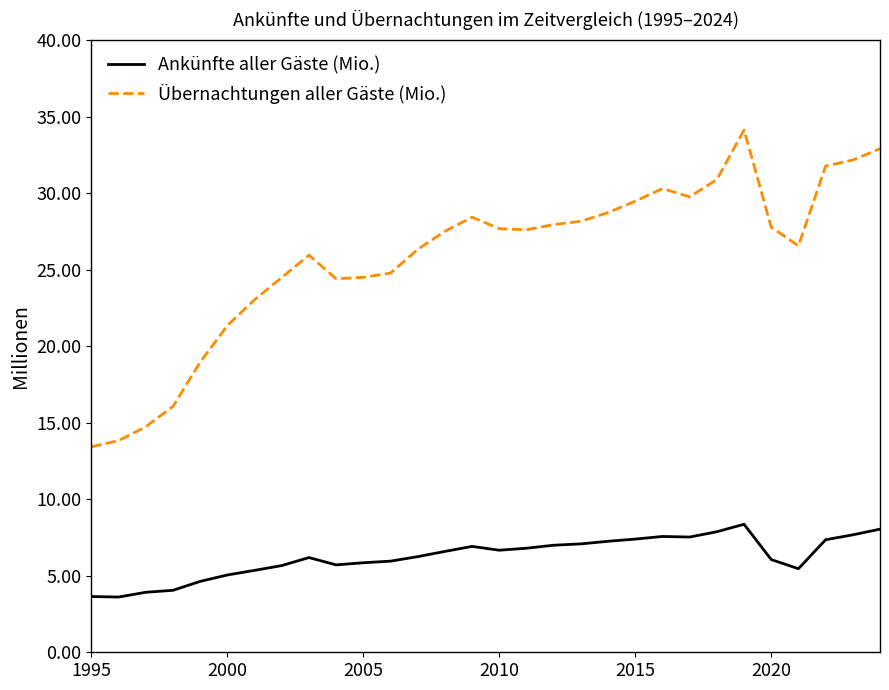

Which series has the largest total across all categories?

Übernachtungen aller Gäste (Mio.)